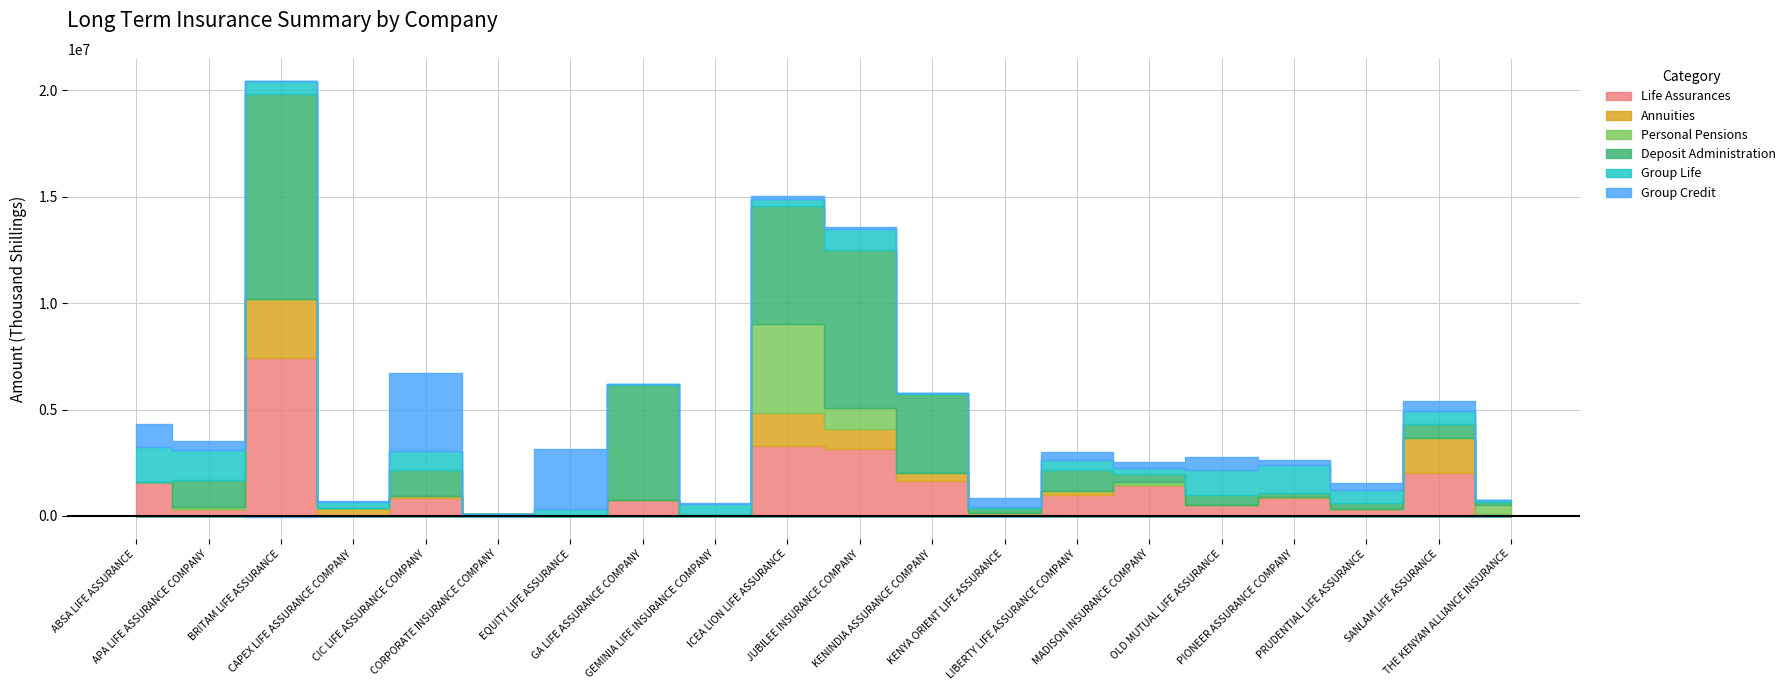

Which category has the highest value across all series?

BRITAM LIFE ASSURANCE